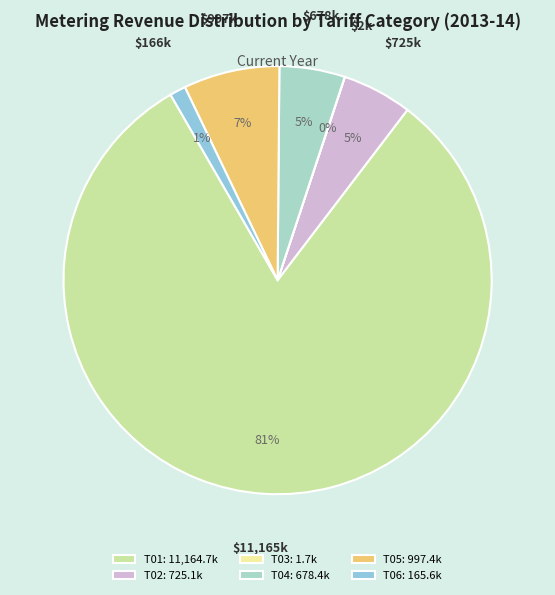

The T01 slice represents 88% of the pie. True or false?

False